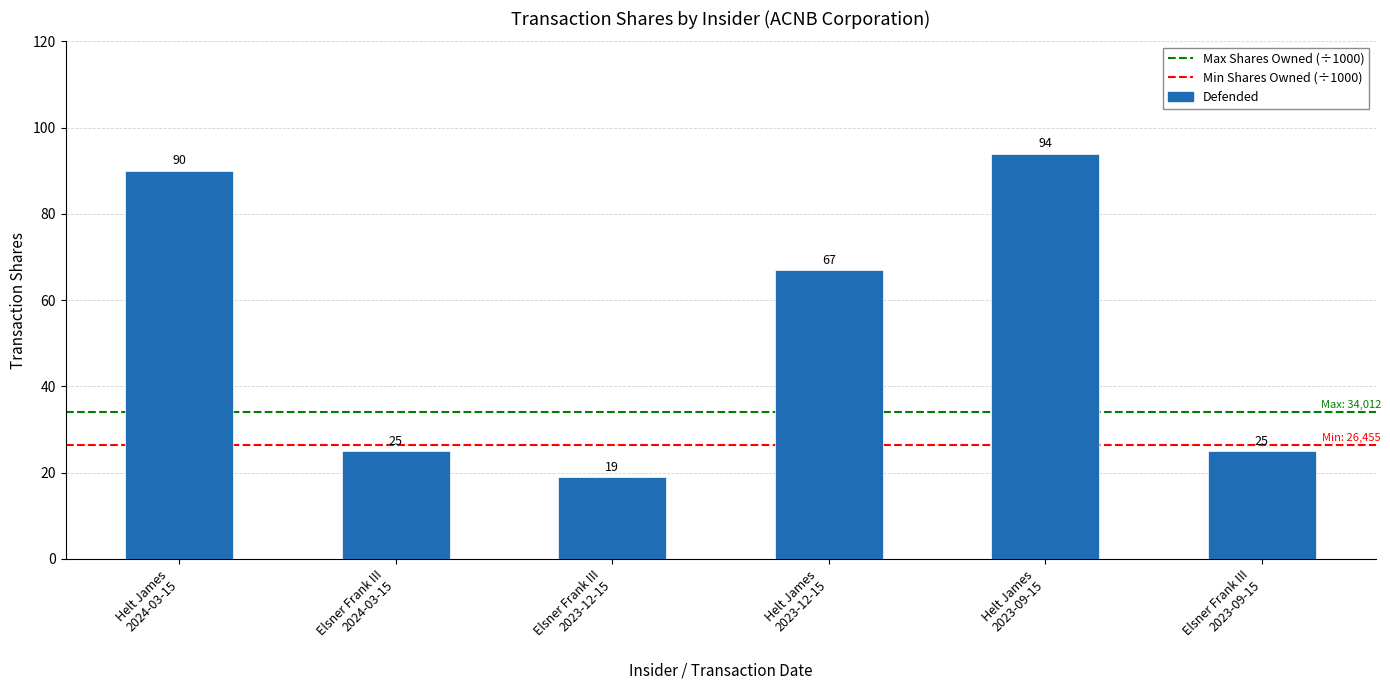

Reading left to right, what are all the values shown in this chart?

90	25	19	67	94	25